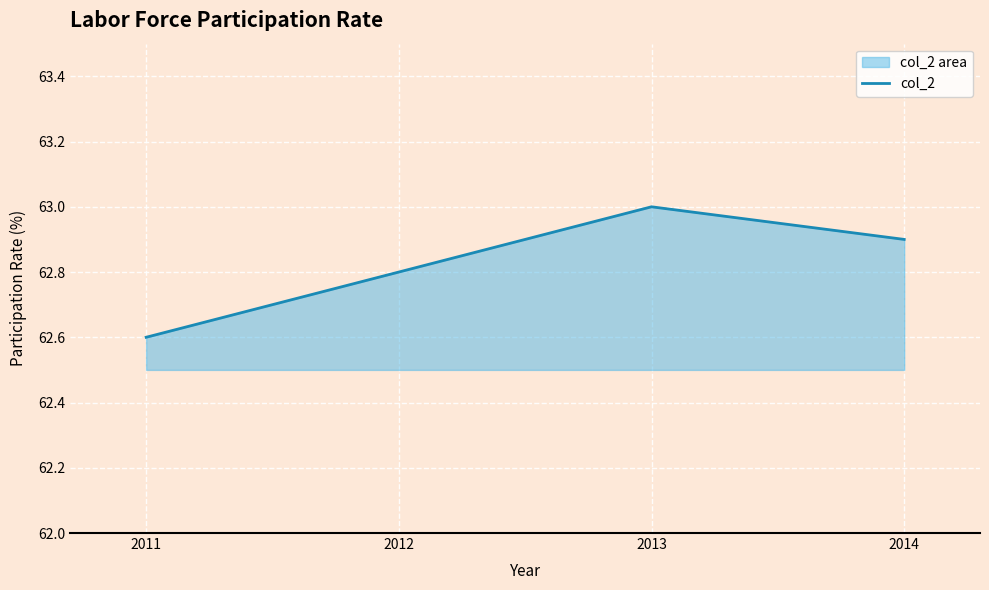

What is the difference between the values at 2014 and 2011?

0.3